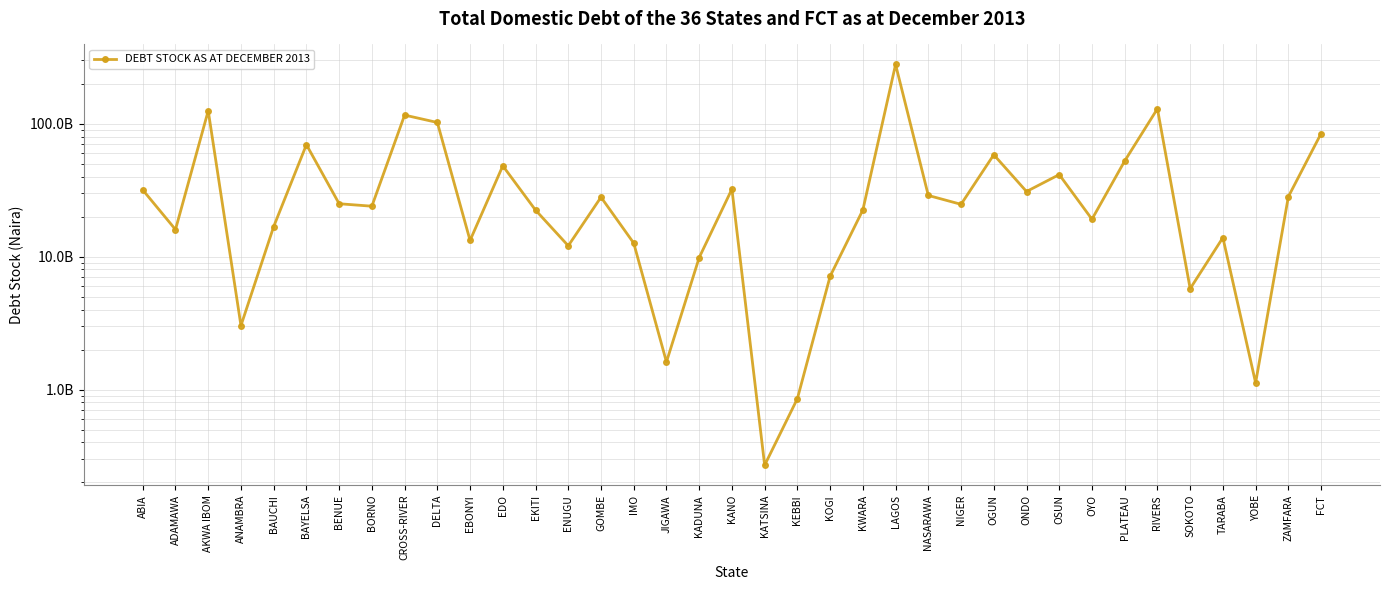

Where is the data nearest to the value 139568359997?

RIVERS